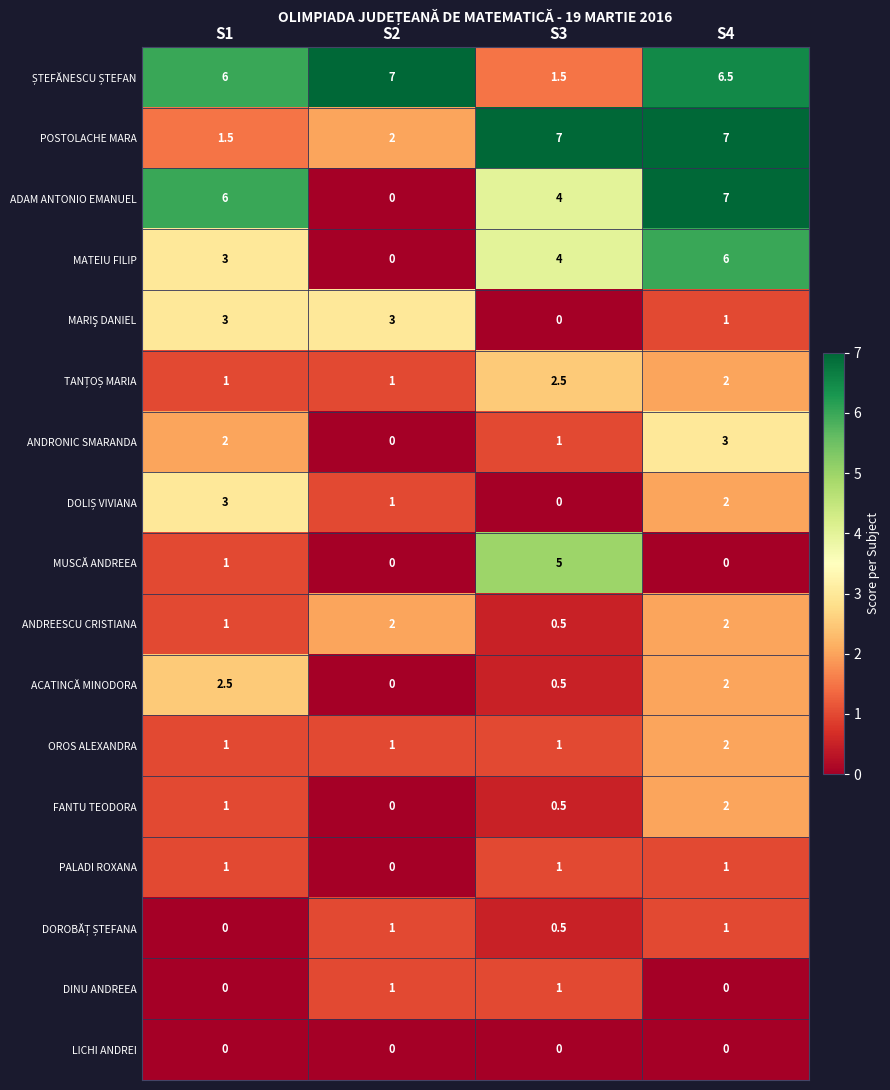

What is the difference between the maximum and minimum values in the MATEIU FILIP series?

6.0